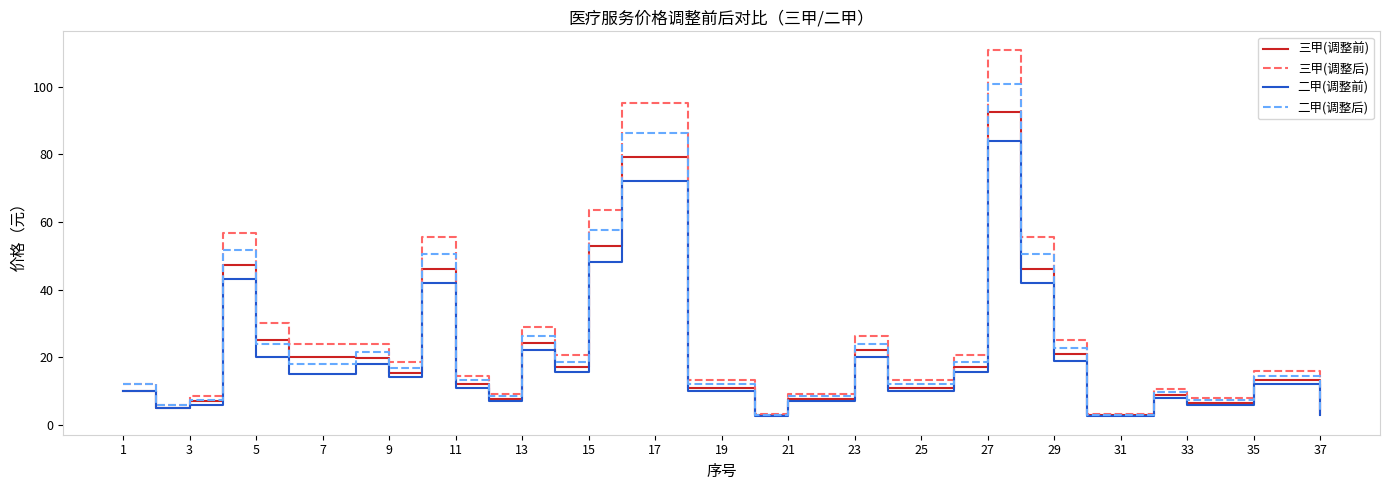

What is the minimum value shown in the chart?

2.5